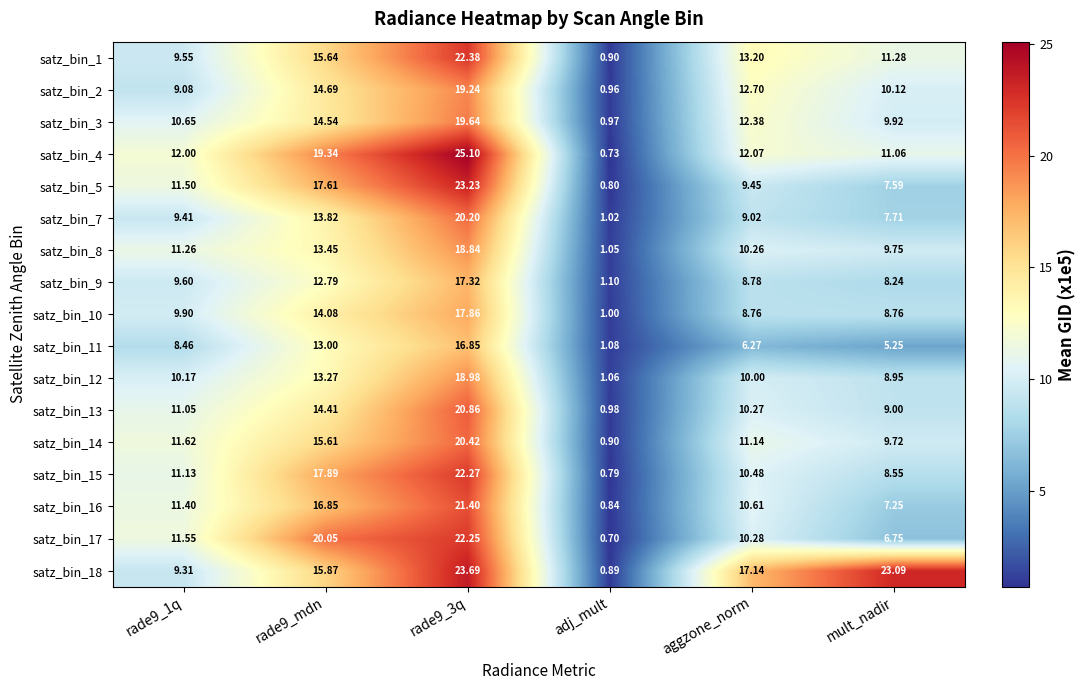

Which category has the lowest value in the satz_bin_1 series?

adj_mult